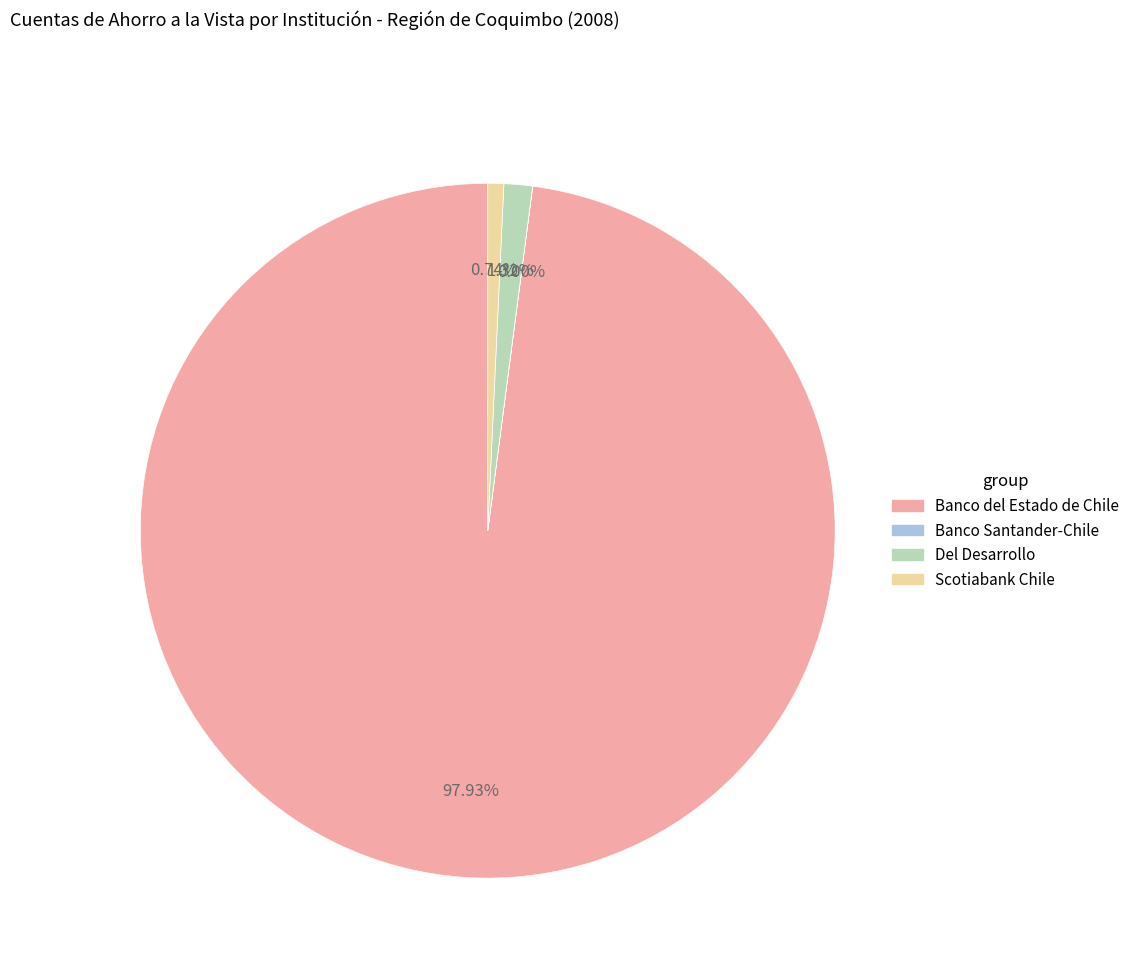

Is there a majority slice in this chart?

Yes